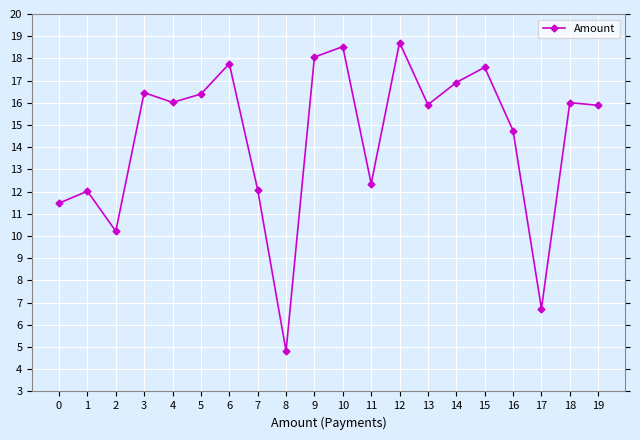

What is the difference between the maximum and minimum values?

13.9